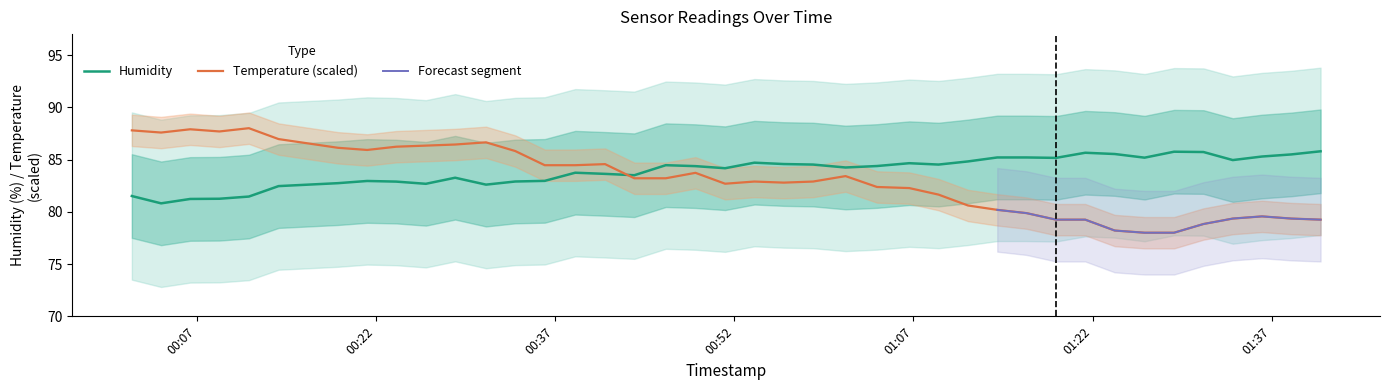

Reading right to left, transcribe all the data shown in this chart.

humidity: 2023-03-01T01:41:05=85.8	2023-03-01T01:38:38=85.5	2023-03-01T01:36:11=85.3	2023-03-01T01:33:44=85.0	2023-03-01T01:31:17=85.7	2023-03-01T01:28:49=85.8	2023-03-01T01:26:21=85.2	2023-03-01T01:23:51=85.5	2023-03-01T01:21:23=85.7	2023-03-01T01:18:56=85.2	2023-03-01T01:16:28=85.2	2023-03-01T01:14:01=85.2	2023-03-01T01:11:34=84.8	2023-03-01T01:09:06=84.5	2023-03-01T01:06:39=84.7	2023-03-01T01:03:57=84.4	2023-03-01T01:01:19=84.2	2023-03-01T00:58:36=84.5	2023-03-01T00:56:09=84.6	2023-03-01T00:53:41=84.7	2023-03-01T00:51:14=84.2	2023-03-01T00:48:45=84.4	2023-03-01T00:46:16=84.5	2023-03-01T00:43:38=83.5	2023-03-01T00:41:11=83.6	2023-03-01T00:38:41=83.7	2023-03-01T00:36:08=83.0	2023-03-01T00:33:40=82.9	2023-03-01T00:31:13=82.6	2023-03-01T00:28:38=83.3	2023-03-01T00:26:11=82.7	2023-03-01T00:23:42=82.9	2023-03-01T00:21:16=83.0	2023-03-01T00:18:49=82.7	2023-03-01T00:13:51=82.5	2023-03-01T00:11:22=81.5	2023-03-01T00:08:54=81.2	2023-03-01T00:06:27=81.2	2023-03-01T00:04:01=80.8	2023-03-01T00:01:34=81.5
temperature: 2023-03-01T01:41:05=79.2	2023-03-01T01:38:38=79.4	2023-03-01T01:36:11=79.6	2023-03-01T01:33:44=79.4	2023-03-01T01:31:17=78.8	2023-03-01T01:28:49=78.0	2023-03-01T01:26:21=78.0	2023-03-01T01:23:51=78.2	2023-03-01T01:21:23=79.2	2023-03-01T01:18:56=79.2	2023-03-01T01:16:28=79.9	2023-03-01T01:14:01=80.2	2023-03-01T01:11:34=80.6	2023-03-01T01:09:06=81.6	2023-03-01T01:06:39=82.3	2023-03-01T01:03:57=82.4	2023-03-01T01:01:19=83.4	2023-03-01T00:58:36=82.9	2023-03-01T00:56:09=82.8	2023-03-01T00:53:41=82.9	2023-03-01T00:51:14=82.7	2023-03-01T00:48:45=83.7	2023-03-01T00:46:16=83.2	2023-03-01T00:43:38=83.2	2023-03-01T00:41:11=84.6	2023-03-01T00:38:41=84.5	2023-03-01T00:36:08=84.5	2023-03-01T00:33:40=85.8	2023-03-01T00:31:13=86.6	2023-03-01T00:28:38=86.4	2023-03-01T00:26:11=86.3	2023-03-01T00:23:42=86.2	2023-03-01T00:21:16=85.9	2023-03-01T00:18:49=86.1	2023-03-01T00:13:51=87.0	2023-03-01T00:11:22=88.0	2023-03-01T00:08:54=87.7	2023-03-01T00:06:27=87.9	2023-03-01T00:04:01=87.6	2023-03-01T00:01:34=87.8